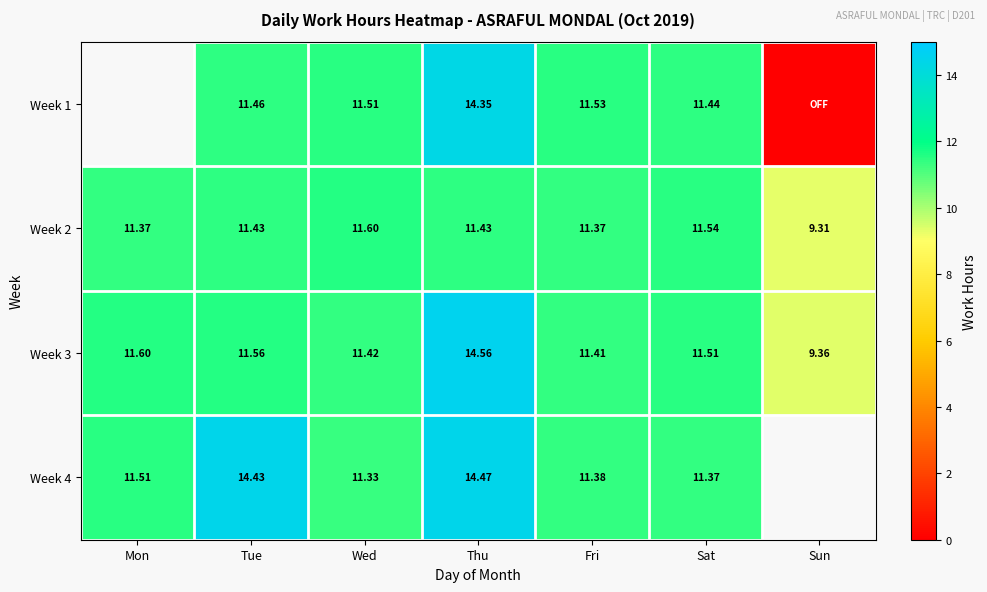

What is the sum of the Week 3 values at Fri and Sat?

22.9